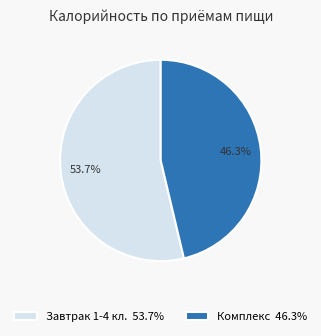

What percentage is the Завтрак 1-4 кл. slice, to the nearest percent?

54%